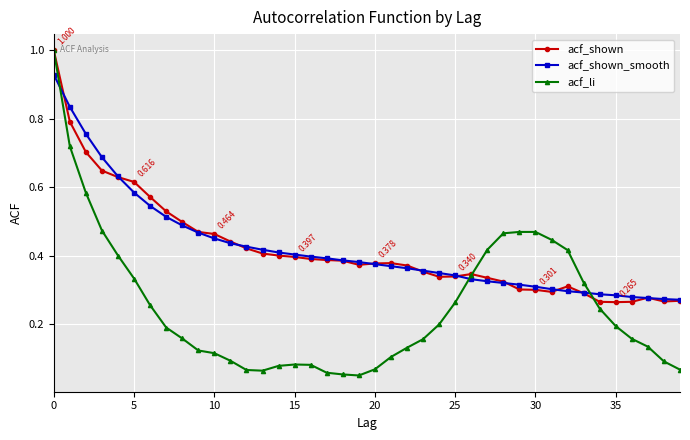

Which series has the largest range (max minus min)?

acf_li